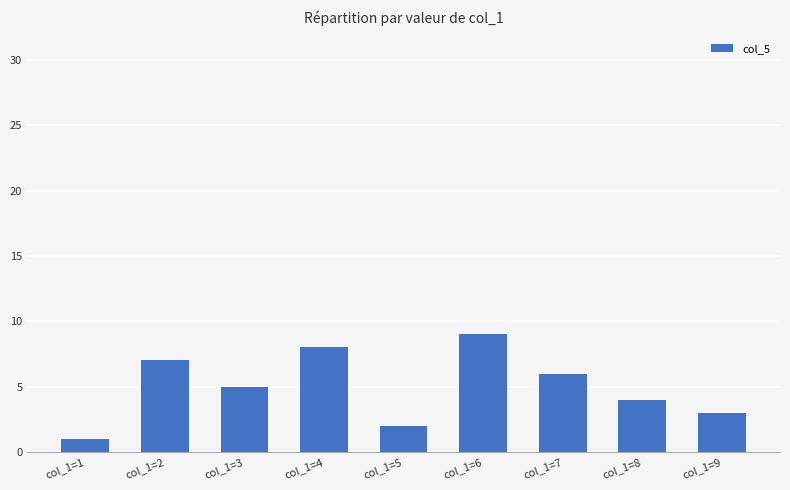

How many values are between 3 and 7?

5